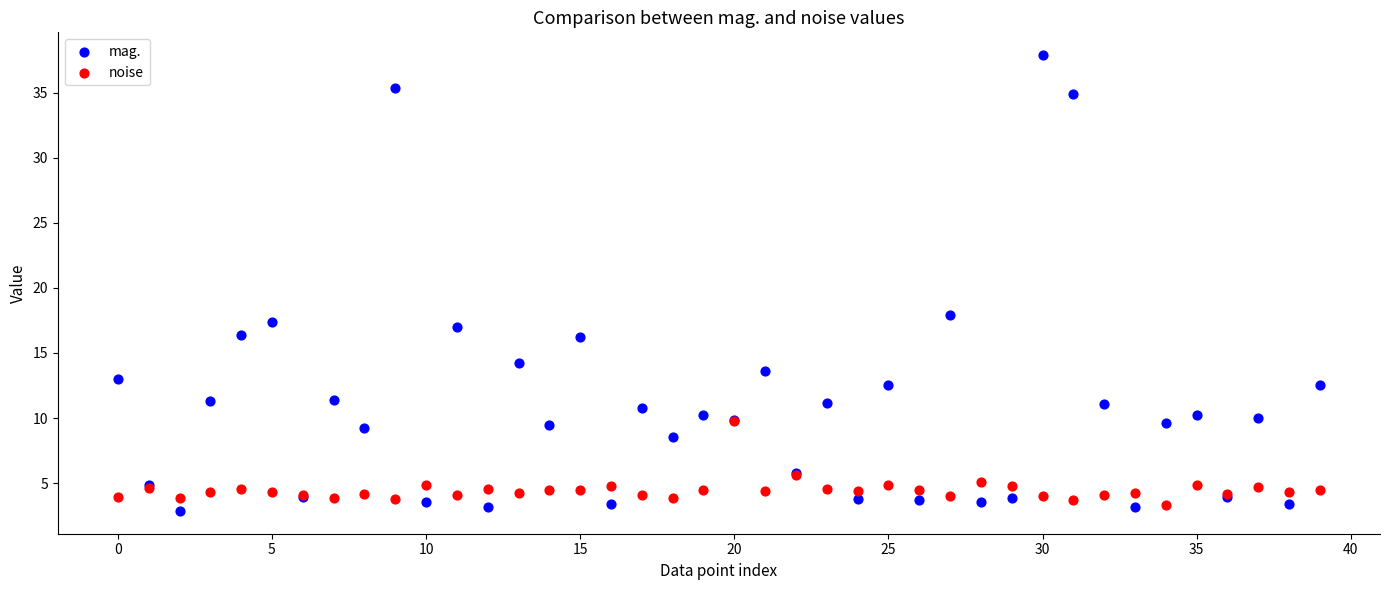

Across all series, what Y value is closest to 20?

17.9